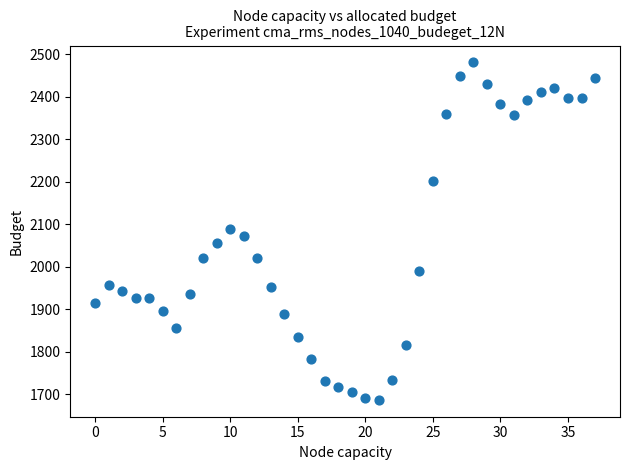

What is the range of Y values (max minus min)?

794